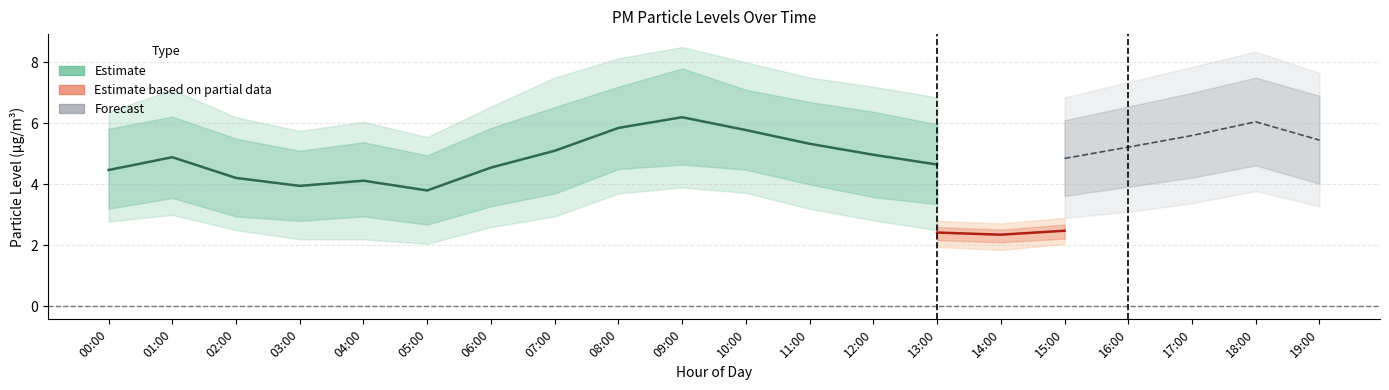

What is the spread (max minus min) of values at 06:00?

2.2